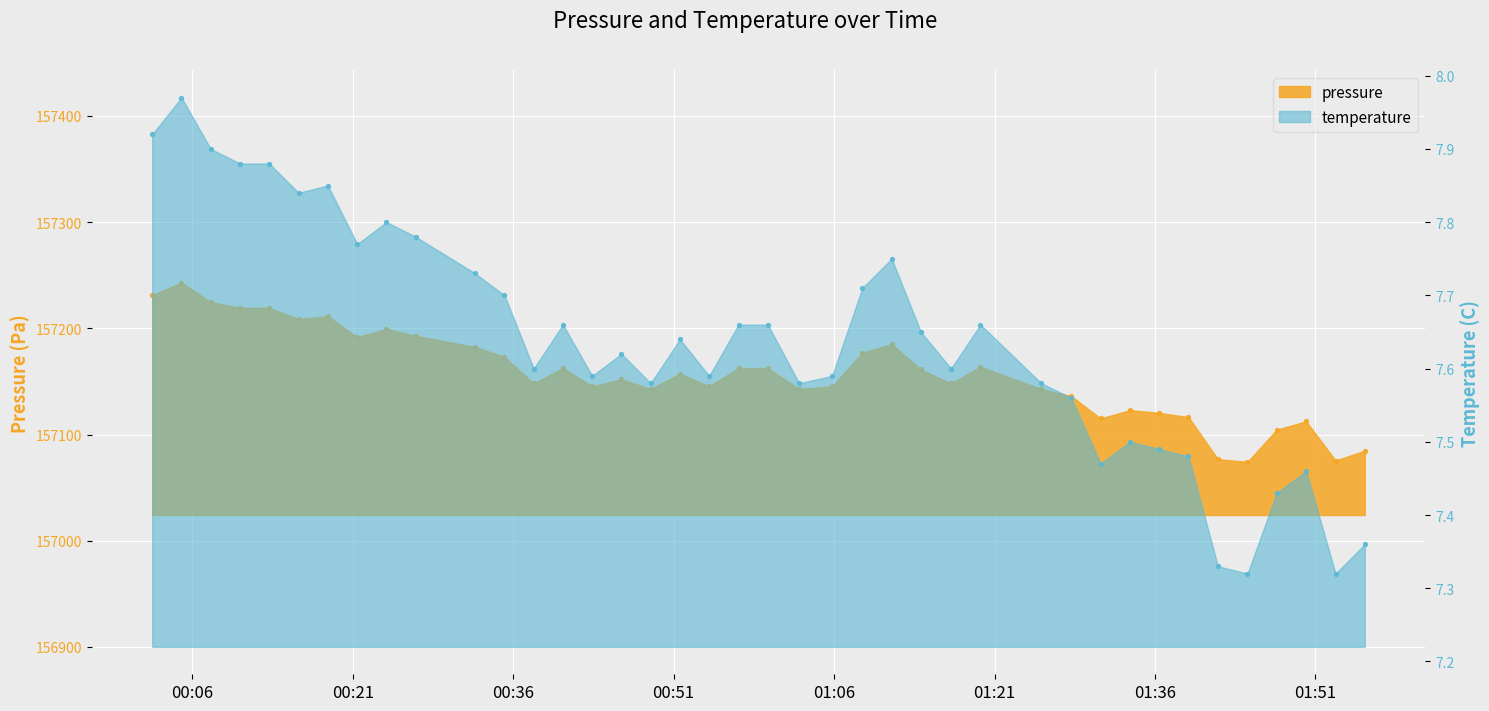

Which series contains the highest Y value?

pressure